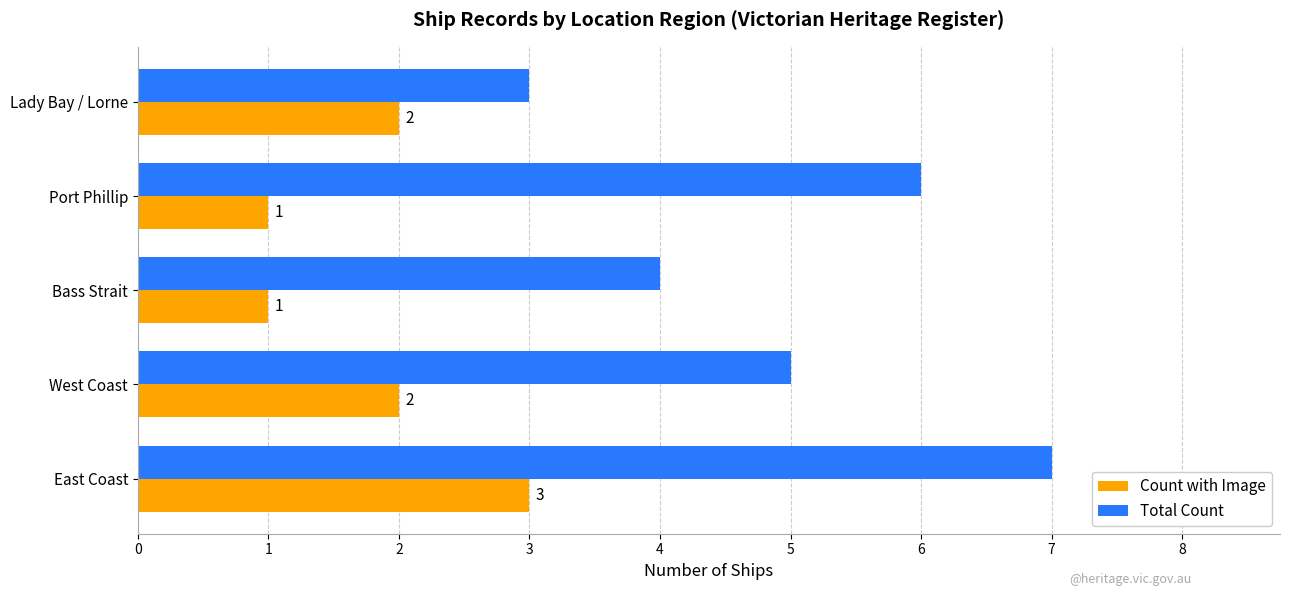

What is the sum of all Total Count values?

25